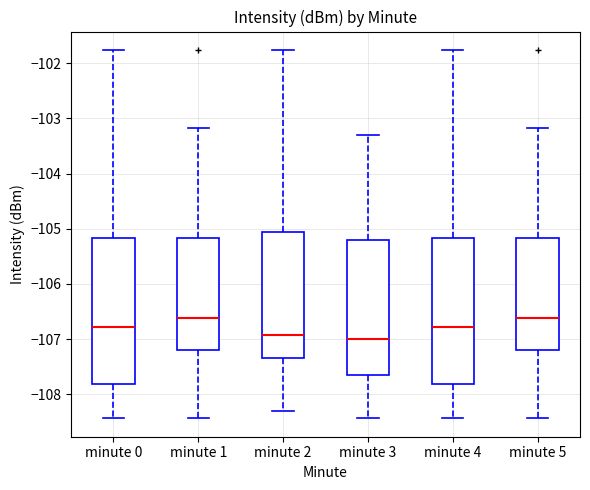

Reading left to right, transcribe this box plot: for each box, give where its median line is, the range the box spans, and where its two whiskers end, as read against the y-axis. The values are not printed on the chart, so give them approximately, as read against the axis.

minute 0: median -106.8, box -107.8 to -105.2, whiskers -108.4 to -101.8
minute 1: median -106.6, box -107.2 to -105.2, whiskers -108.4 to -103.2
minute 2: median -106.9, box -107.4 to -105.1, whiskers -108.3 to -101.8
minute 3: median -107.0, box -107.6 to -105.2, whiskers -108.4 to -103.3
minute 4: median -106.8, box -107.8 to -105.2, whiskers -108.4 to -101.8
minute 5: median -106.6, box -107.2 to -105.2, whiskers -108.4 to -103.2